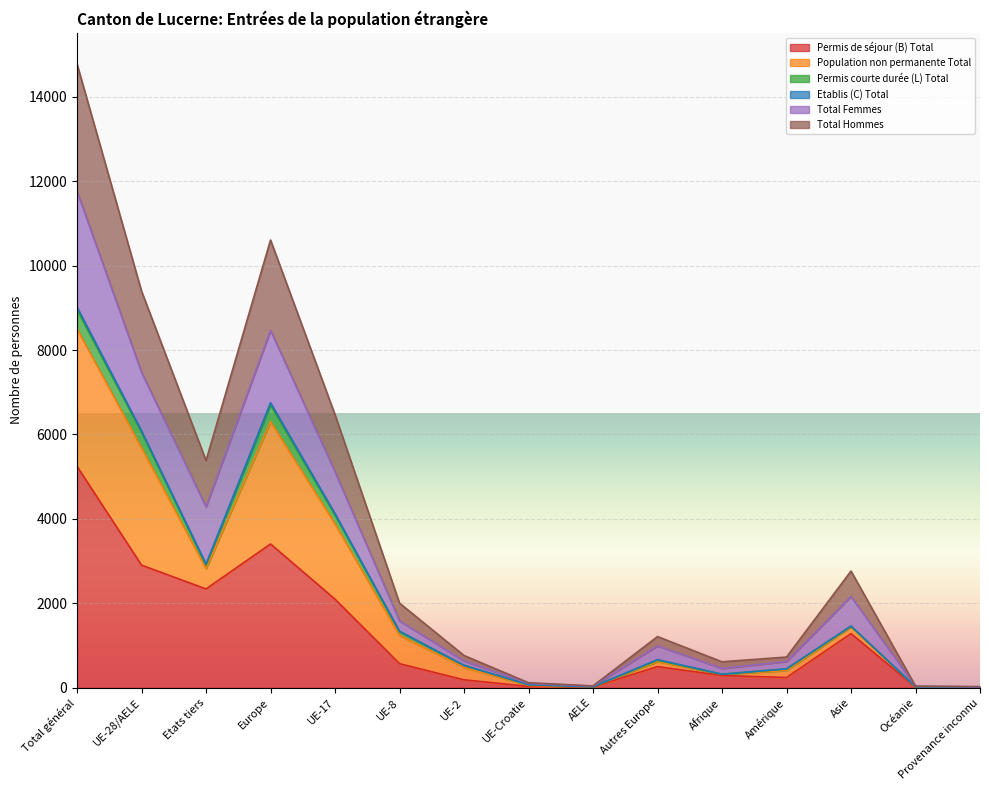

Which category has the lowest value in the Total Hommes series?

Provenance inconnu